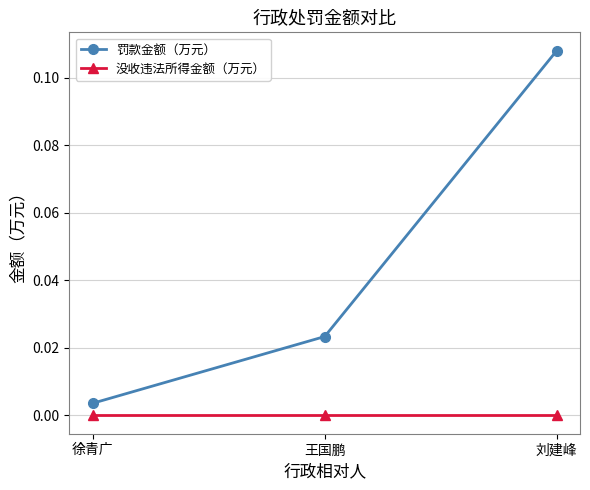

Which series has the largest range (max minus min)?

罚款金额（万元）